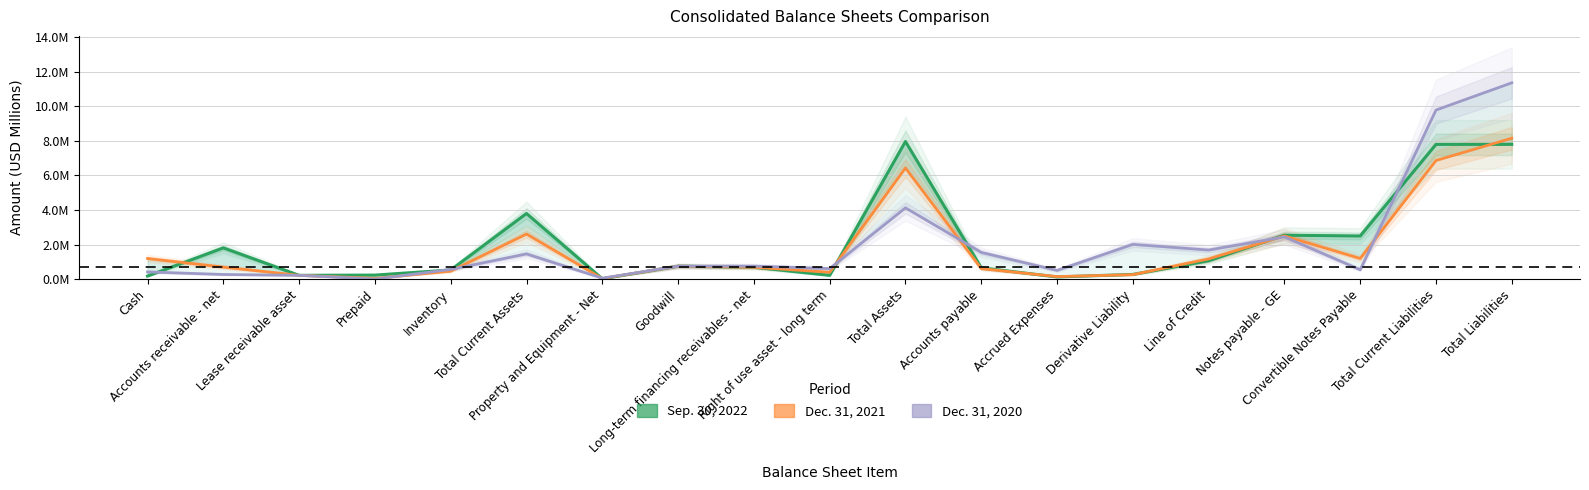

Is it true that Sep. 30, 2022 equals 0.7 at Line of Credit?

False